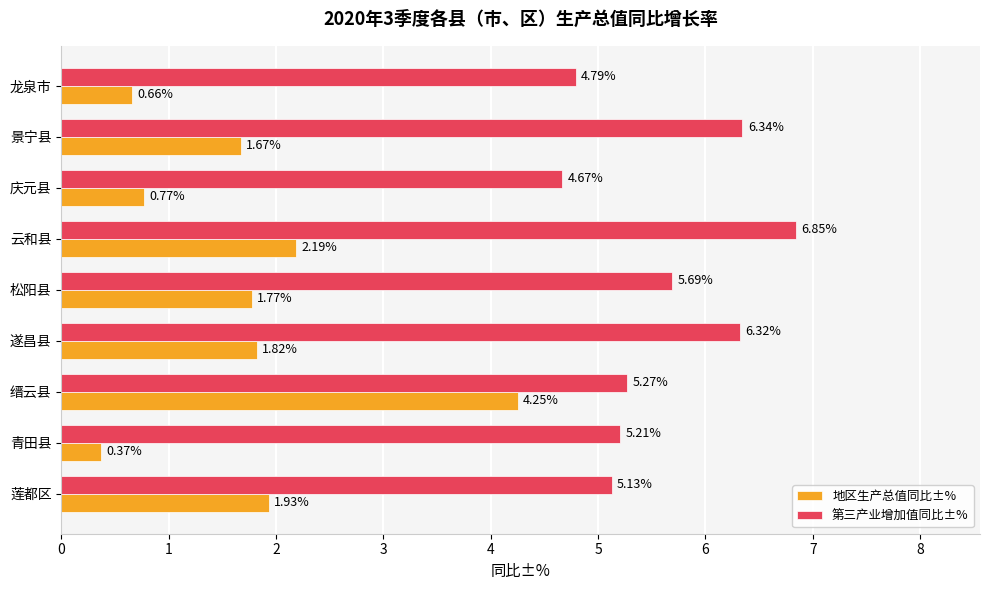

Between 遂昌县 and 龙泉市, which series saw the biggest shift?

第三产业增加值同比±%